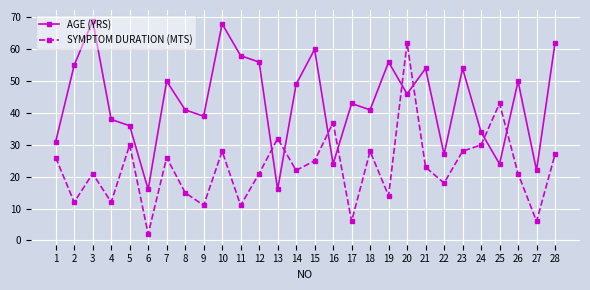

Which series has the largest range (max minus min)?

SYMPTOM DURATION (MTS)